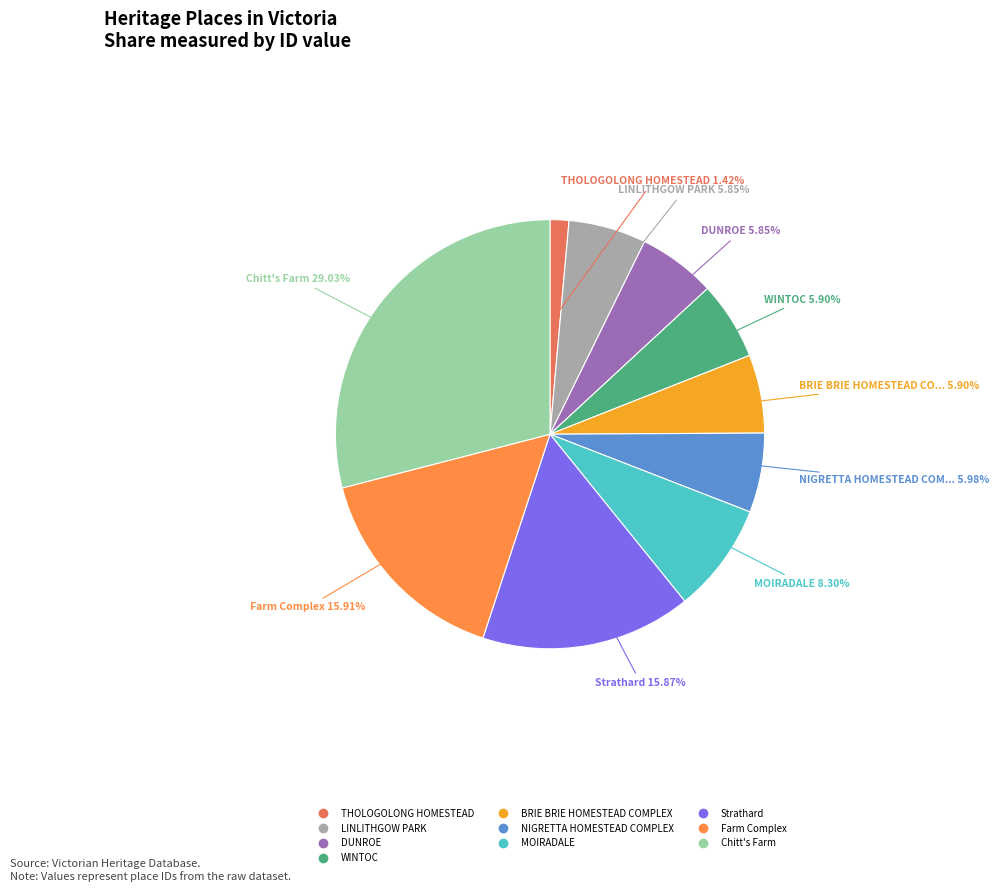

What percentage is the LINLITHGOW PARK slice, to the nearest percent?

6%